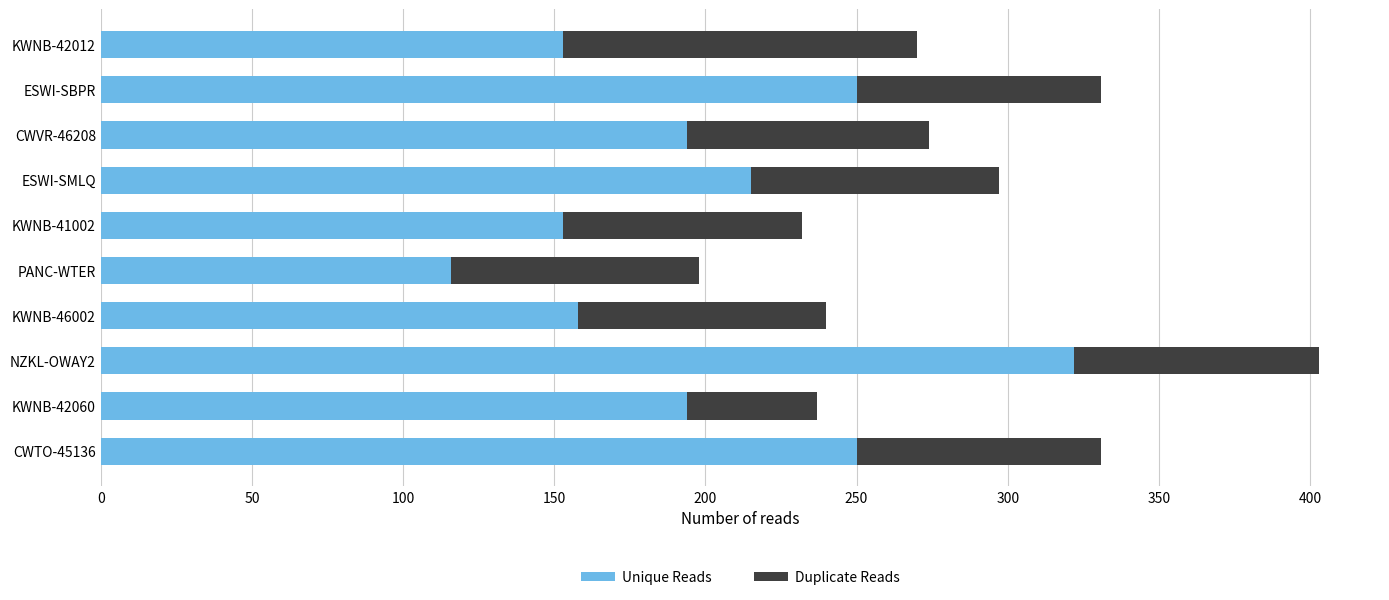

At which category is the sum across all series the highest?

NZKL-OWAY2